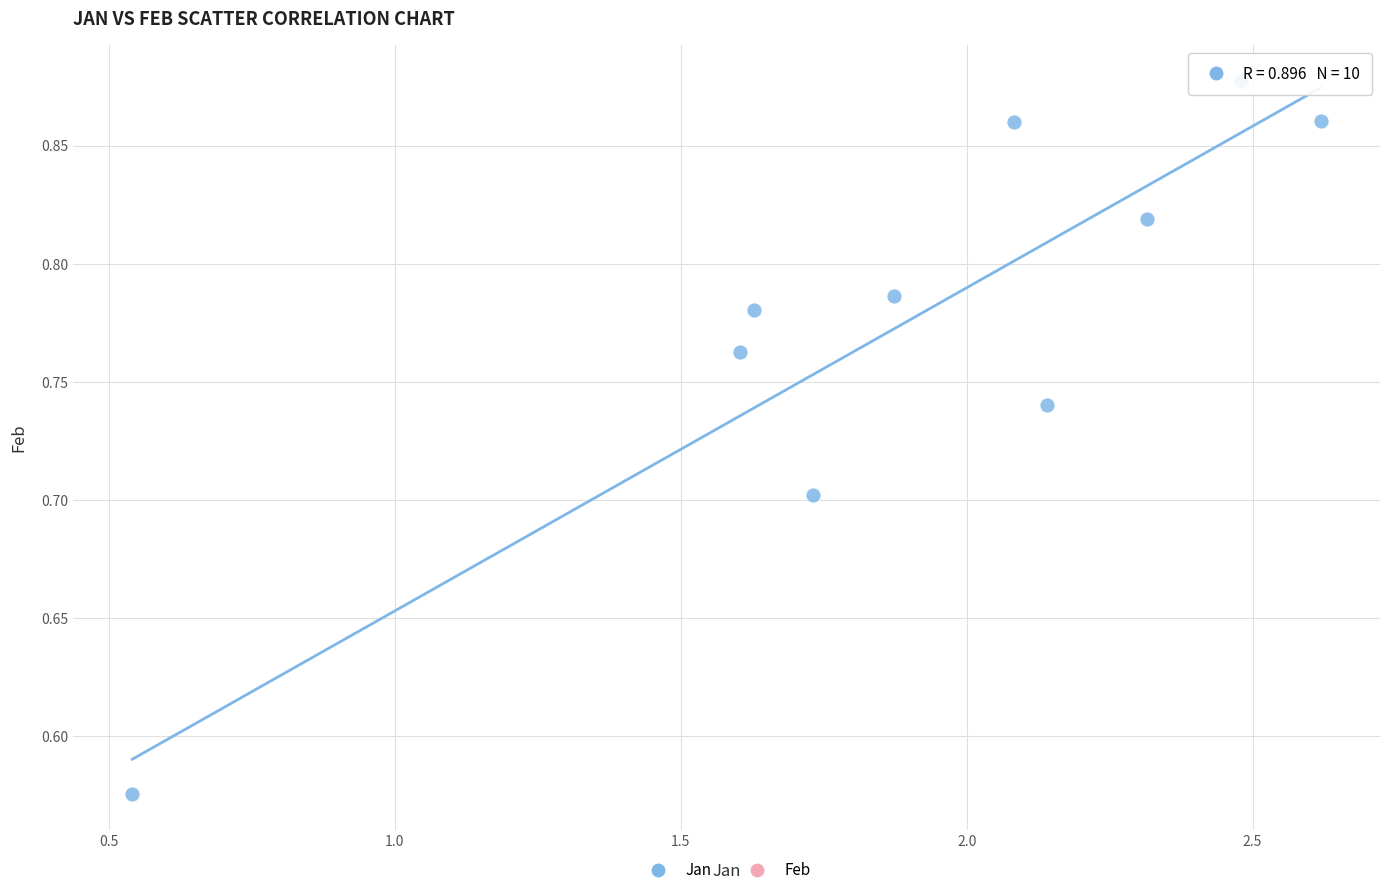

What is the range of Y values (max minus min)?

0.3